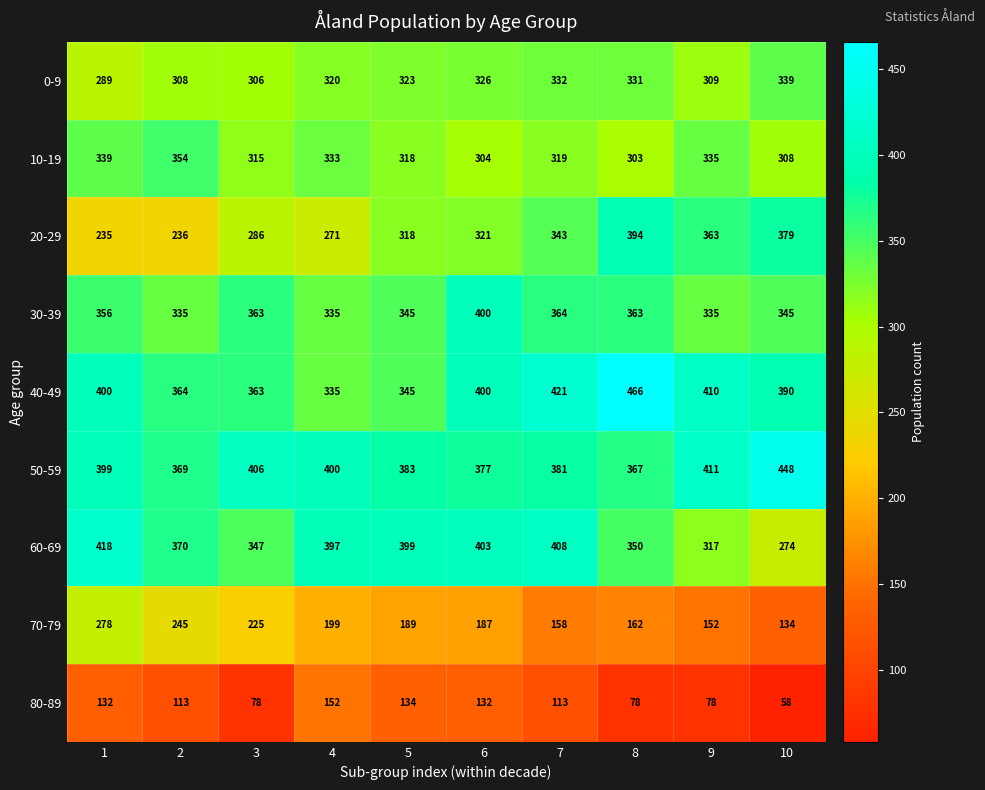

What is the difference between the highest and lowest values at 1?

286